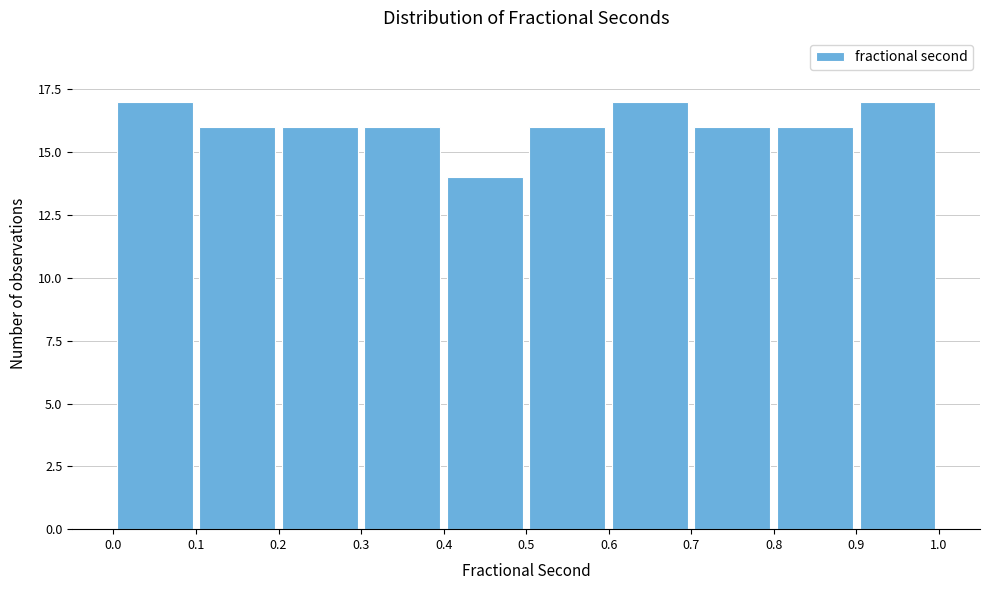

Reading left to right, list every bar in this chart as the range it spans on the x-axis followed by its height. The values are not printed on the chart, so give them approximately, as read against the axis.

0.0 to 0.1: 17
0.1 to 0.2: 16
0.2 to 0.3: 16
0.3 to 0.4: 16
0.4 to 0.5: 14
0.5 to 0.6: 16
0.6 to 0.7: 17
0.7 to 0.8: 16
0.8 to 0.9: 16
0.9 to 1.0: 17